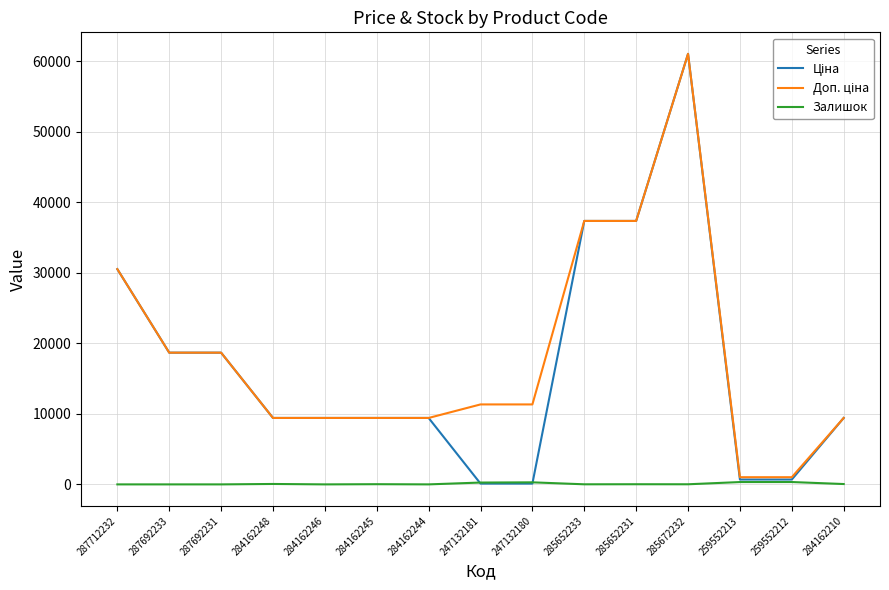

At which category is the sum across all series the highest?

285672232